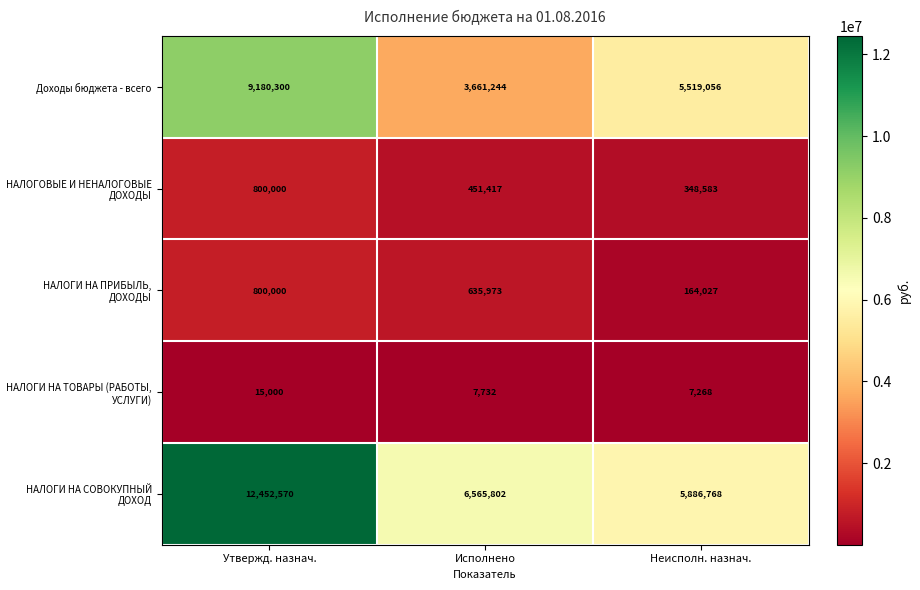

At how many categories does at least one series exceed 11125813?

1